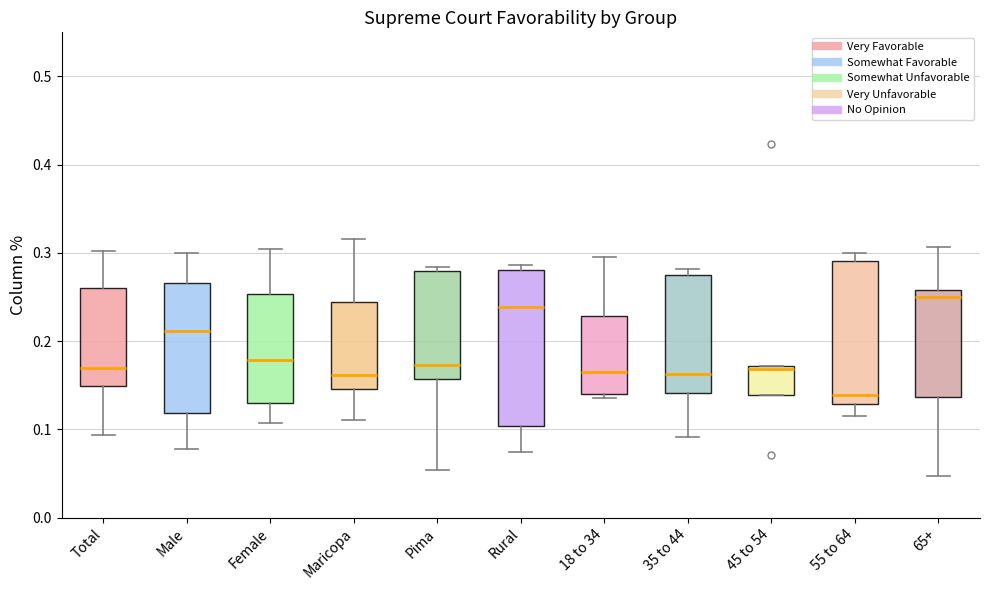

Where is the upper edge of the box for 45 to 54 on the y-axis? The values are not printed on the chart, so give them approximately, as read against the axis.

0.17